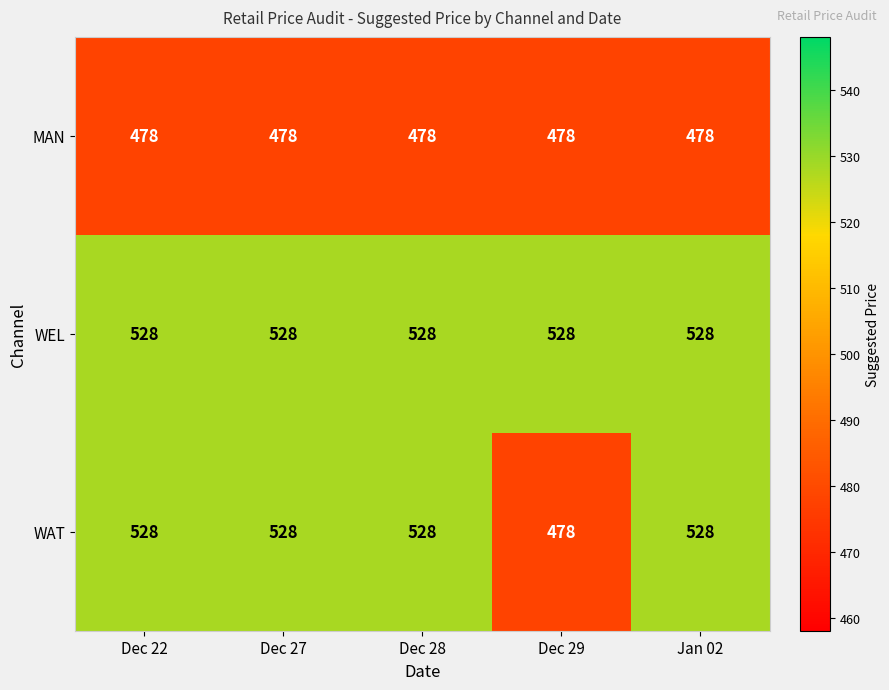

Reading right to left, what are all the values shown in this chart?

MAN: Jan 02=478	Dec 29=478	Dec 28=478	Dec 27=478	Dec 22=478
WEL: Jan 02=528	Dec 29=528	Dec 28=528	Dec 27=528	Dec 22=528
WAT: Jan 02=528	Dec 29=478	Dec 28=528	Dec 27=528	Dec 22=528